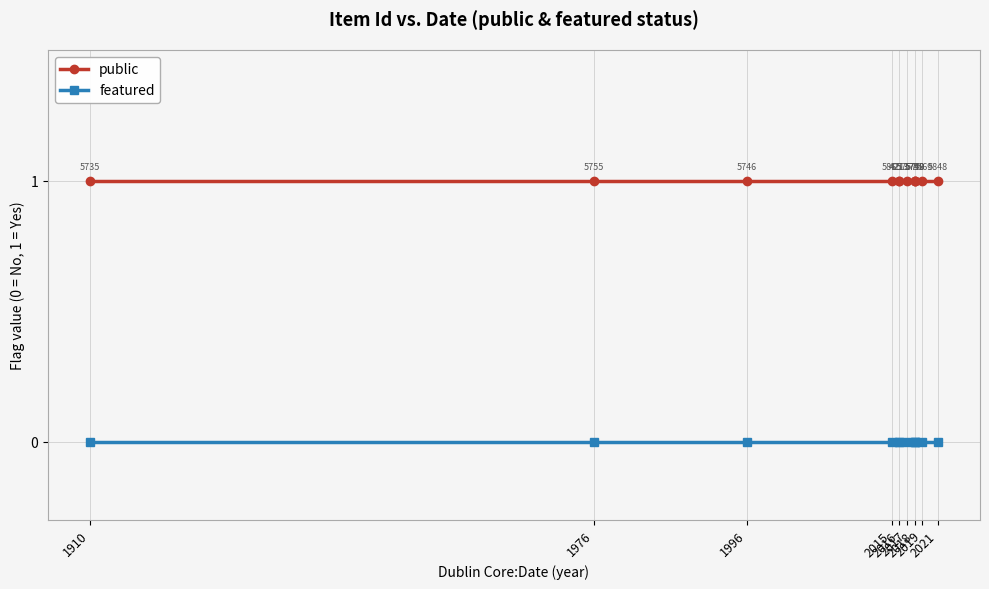

True or false: featured and public intersect in this chart.

False